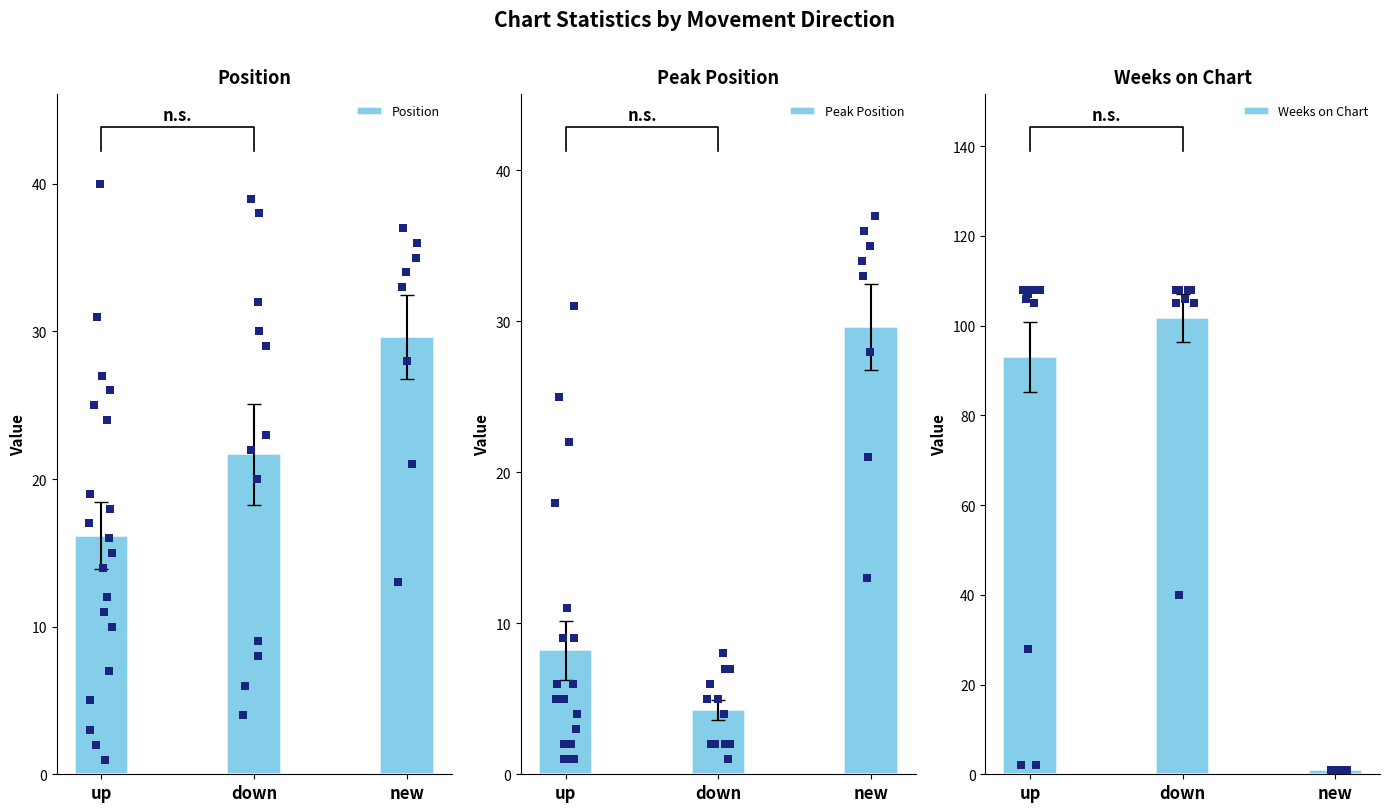

What are all the series names shown in the legend?

Position, Peak Position, Weeks on Chart